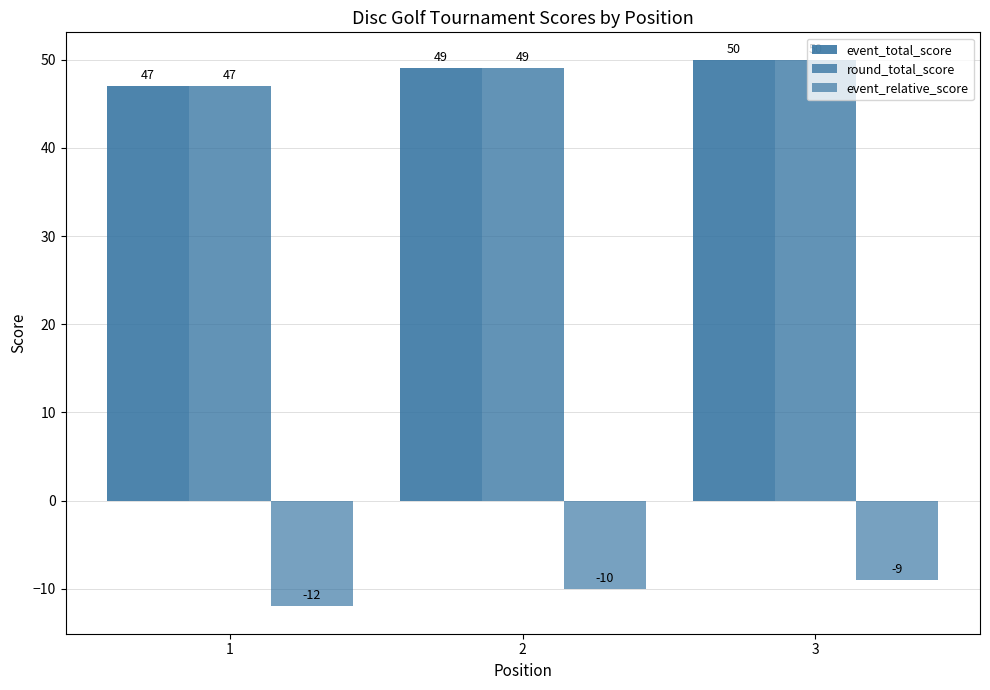

What is the smallest value displayed?

-12